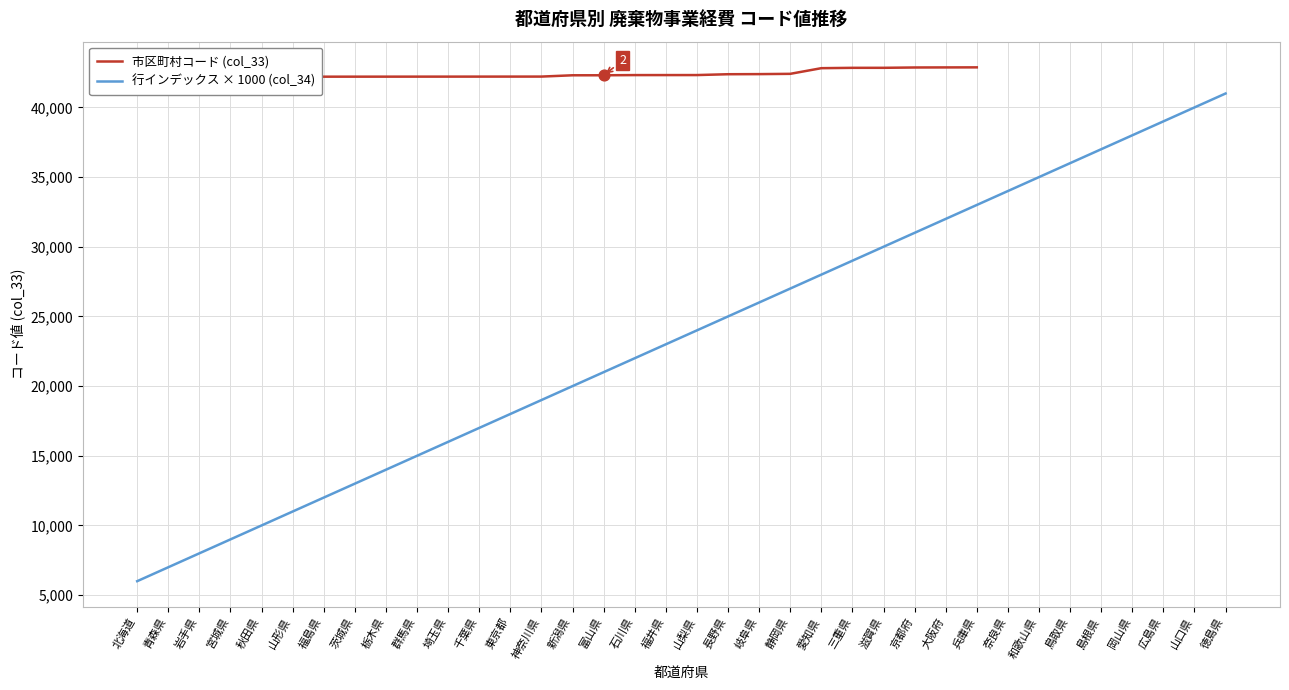

What are all the series names shown in the legend?

市区町村コード (col_33), 行インデックス × 1000 (col_34)